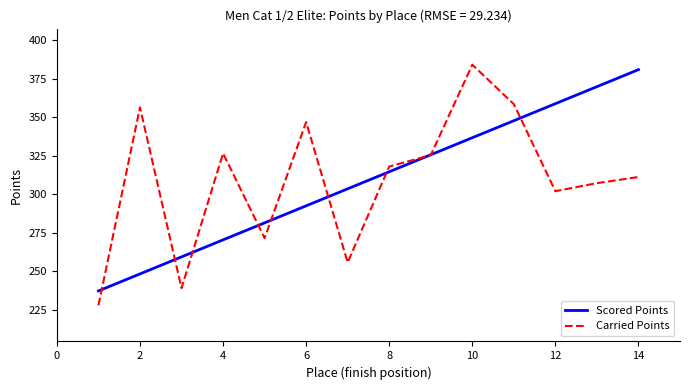

Which series has the widest spread of values?

Carried Points